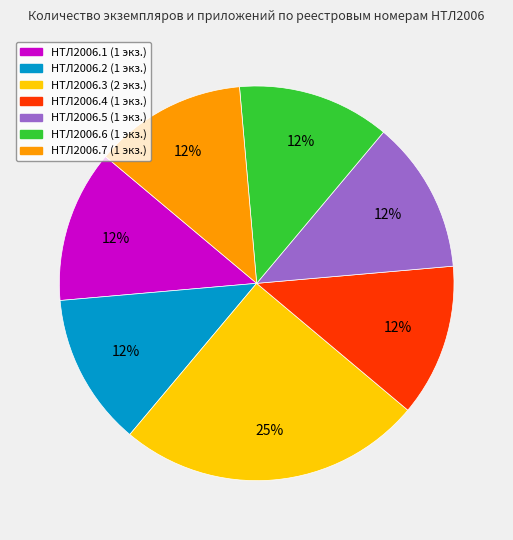

Is there a majority slice in this chart?

No